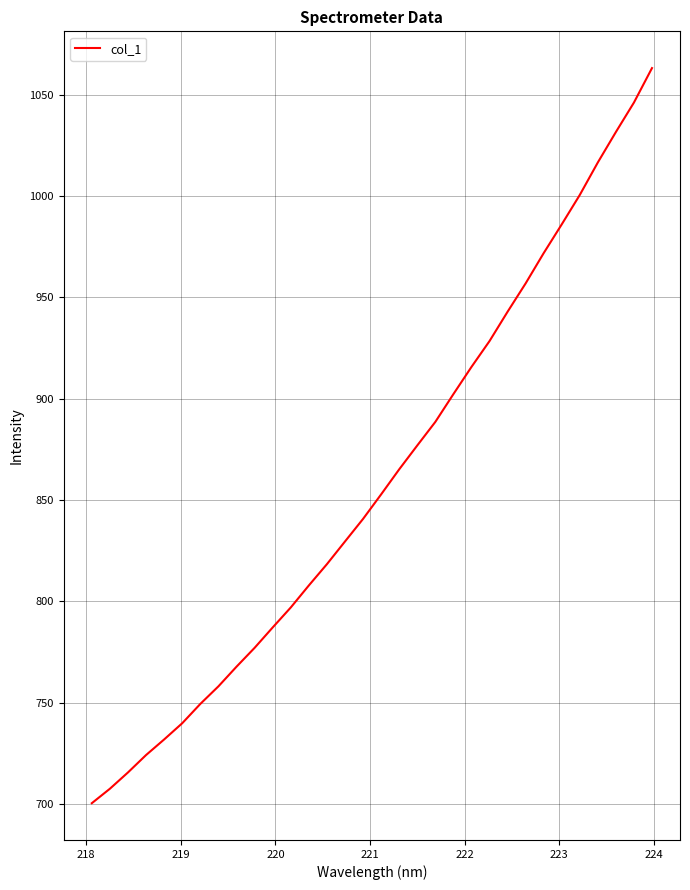

What is the smallest value displayed?

700.3